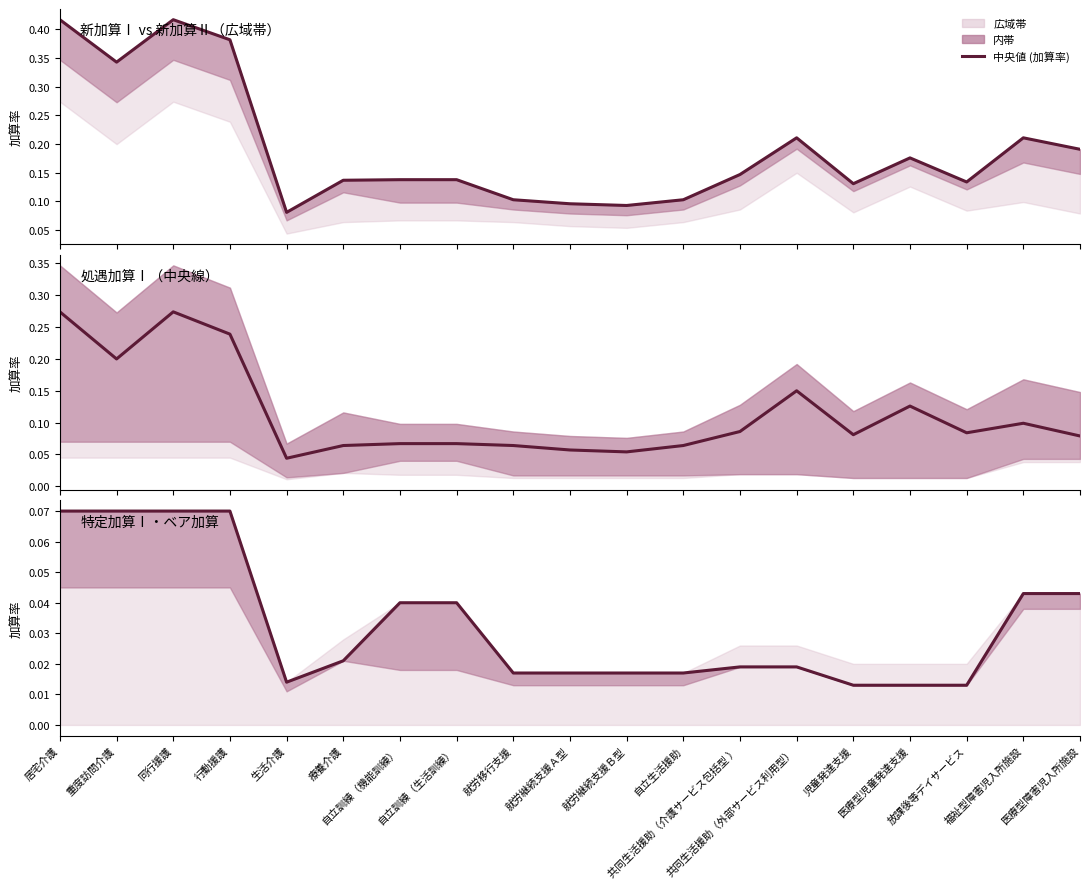

True or false: the data shows 0.0 at 自立生活援助.

False